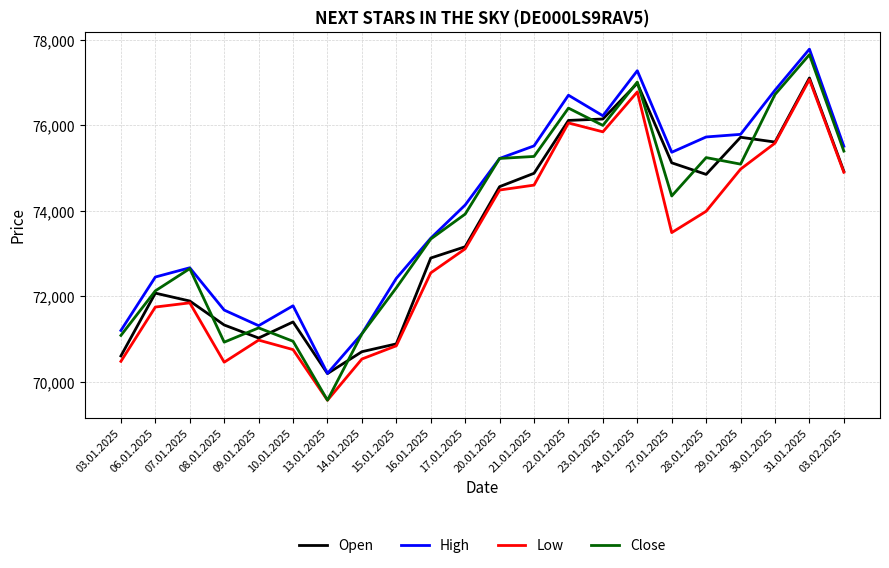

The Open series shows 71026 at 09.01.2025. True or false?

True